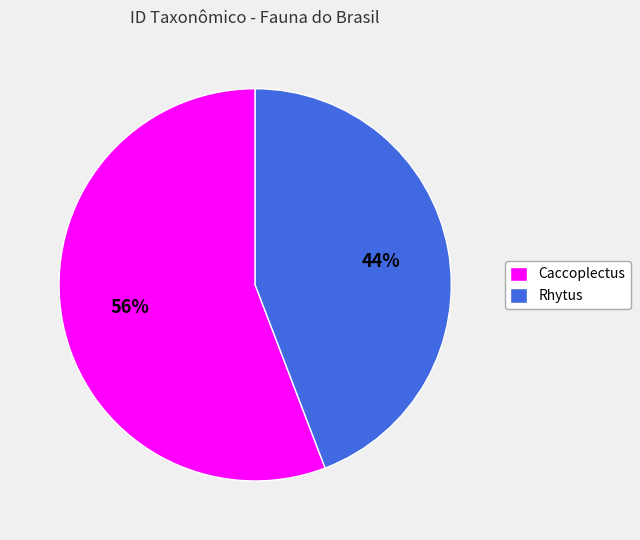

The Caccoplectus slice represents 50% of the pie. True or false?

False